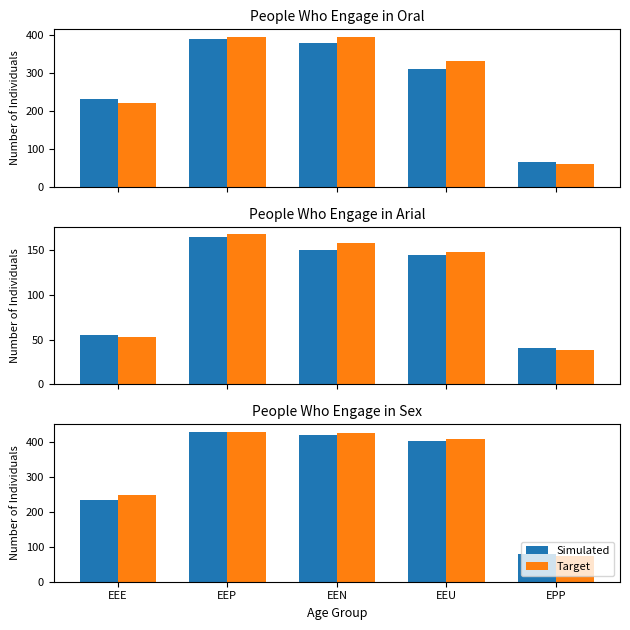

Which series has the widest spread of values?

Target